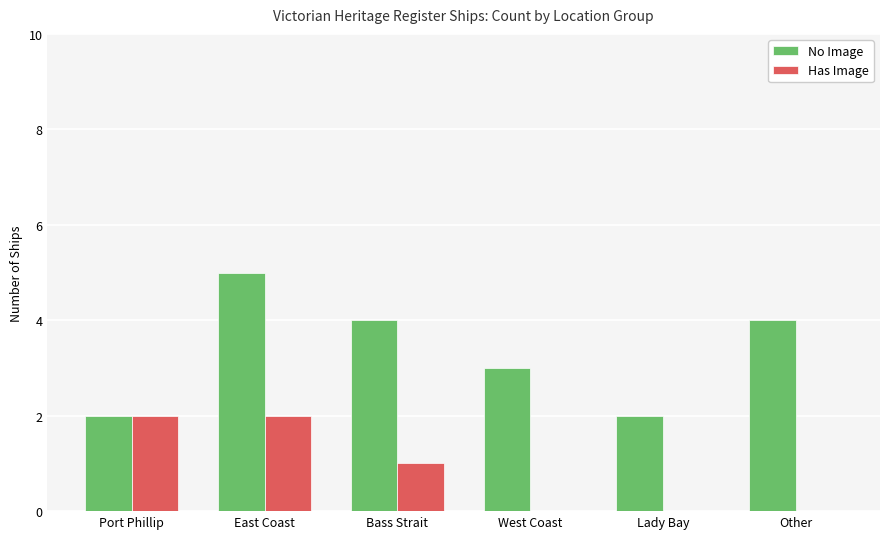

At which category is the sum across all series the highest?

East Coast